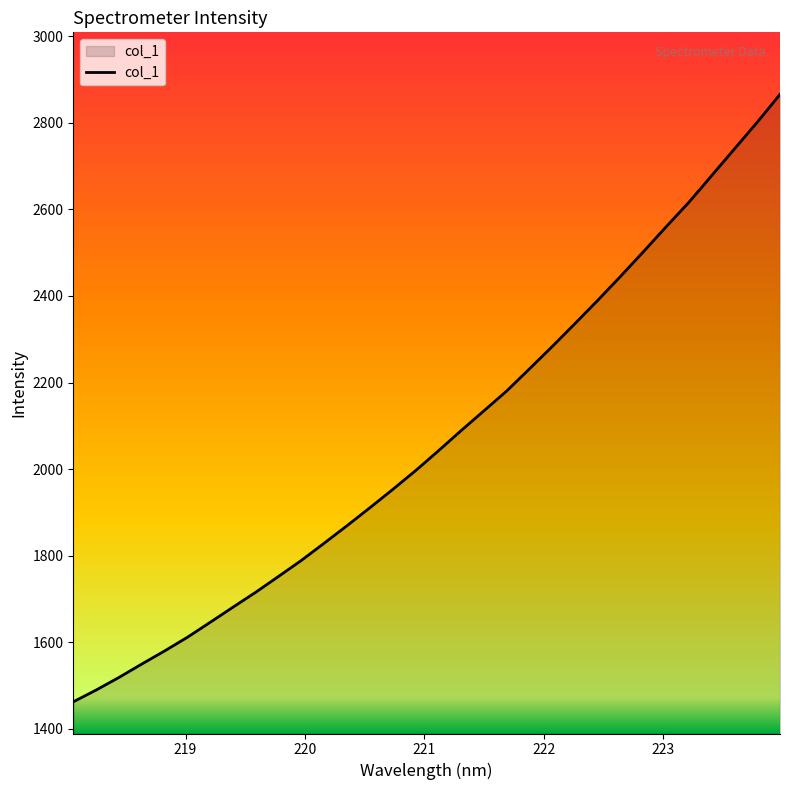

What is the difference between the maximum and minimum values?

1403.2